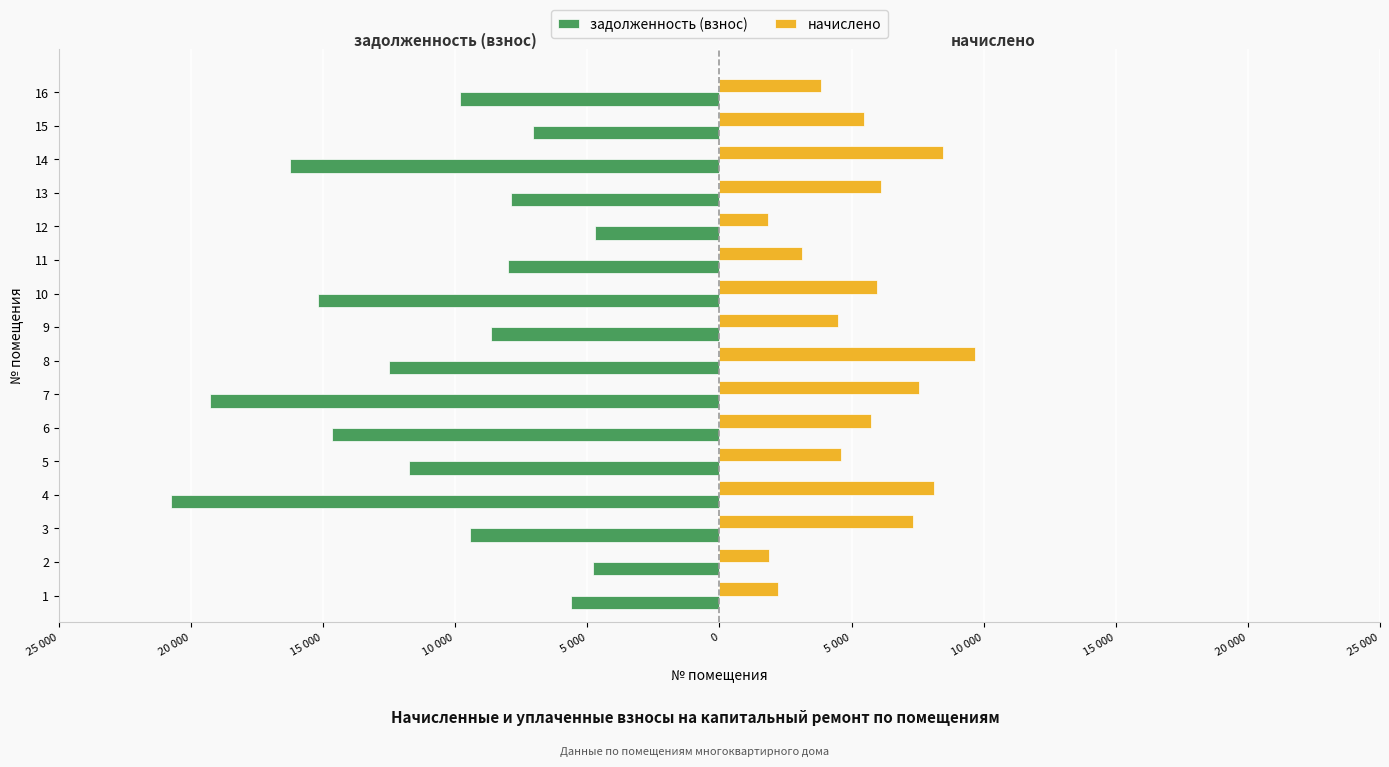

What are all the series names shown in the legend?

задолженность (взнос), начислено